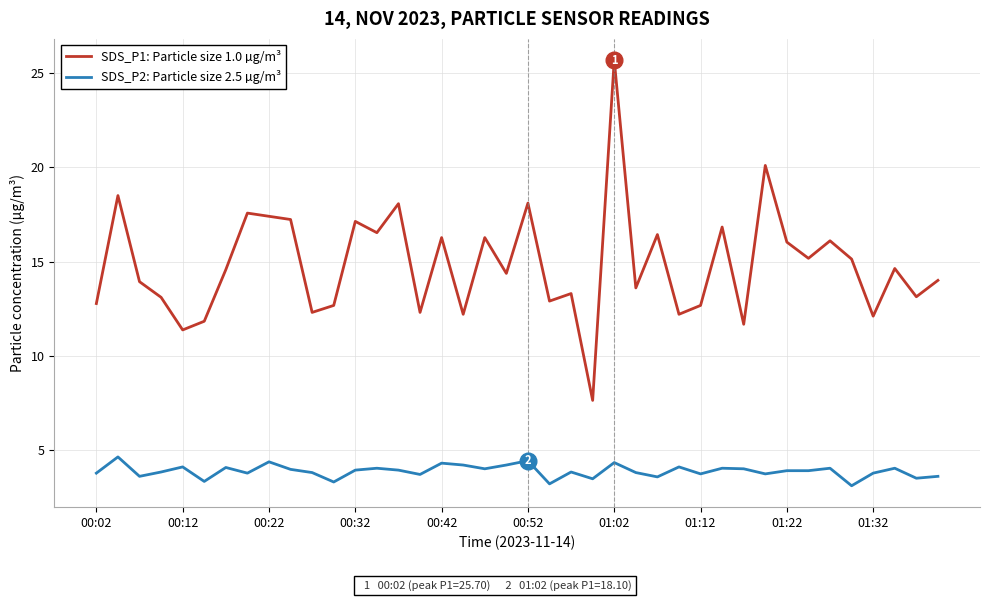

True or false: SDS_P1: Particle size 1.0 µg/m³ and SDS_P2: Particle size 2.5 µg/m³ cross at least once.

False